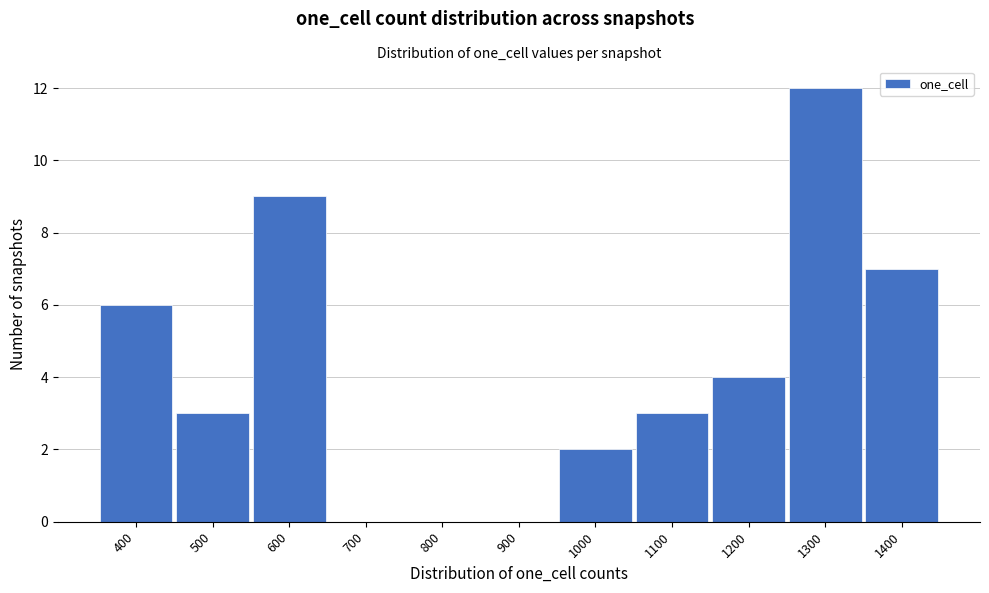

Reading right to left, extract all data points from this chart.

1400=7	1300=12	1200=4	1100=3	1000=2	900=0	800=0	700=0	600=9	500=3	400=6